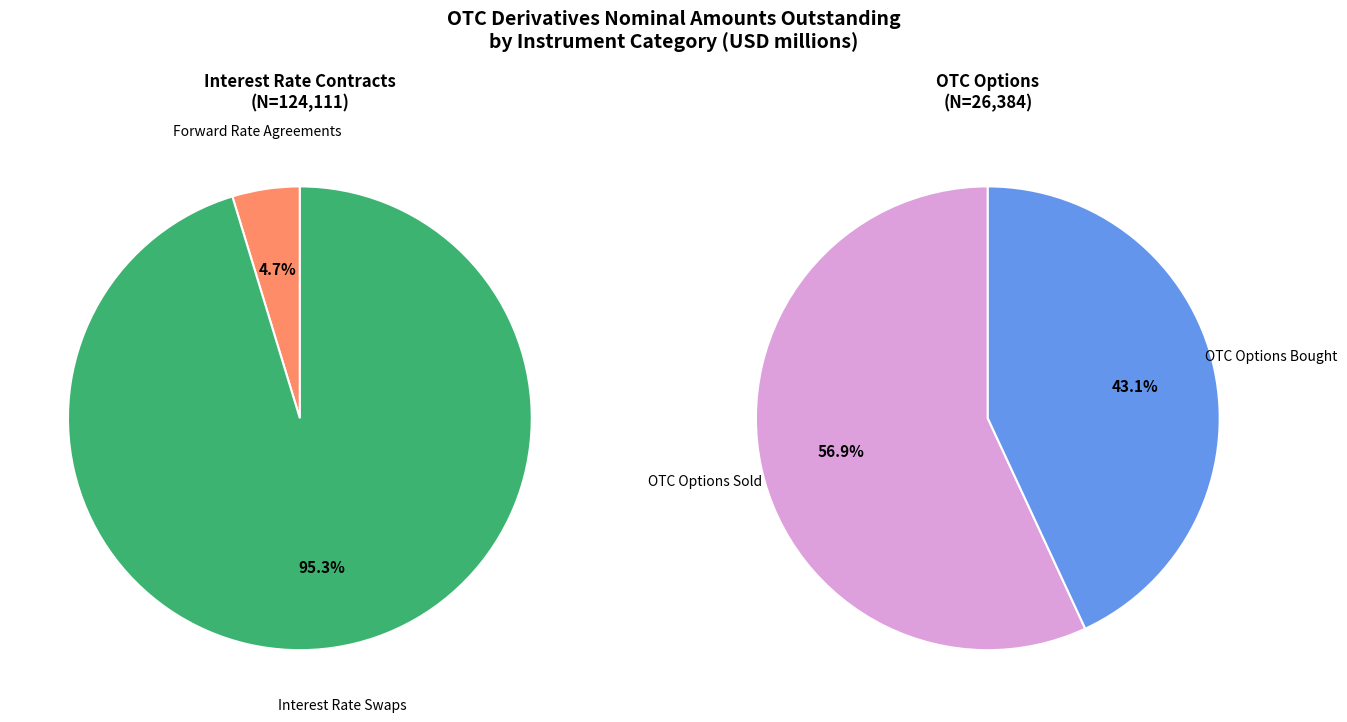

Combined, do Interest Rate Swaps and Forward Rate Agreements account for over 50%?

Yes